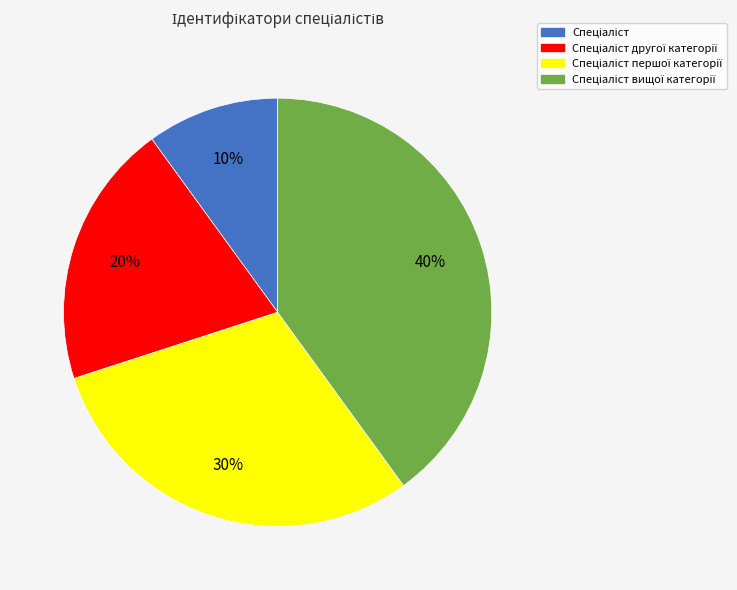

Is there a majority slice in this chart?

No